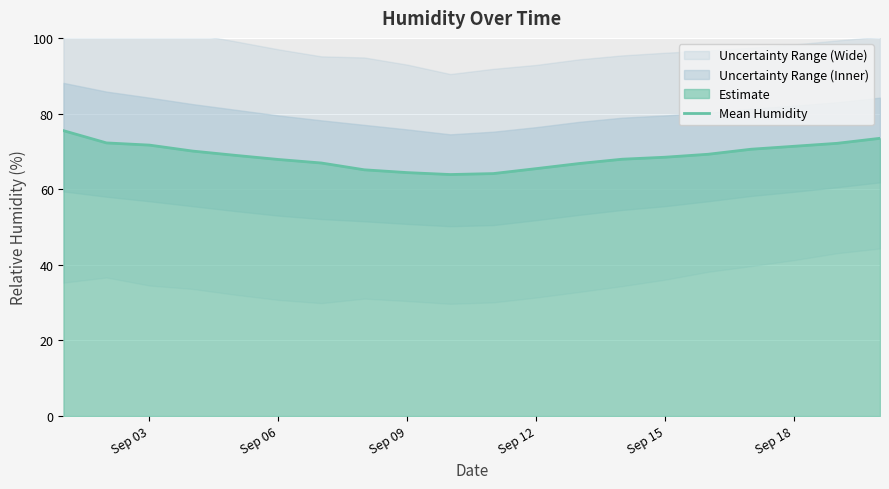

What is the highest value of the Mean Humidity series?

75.5